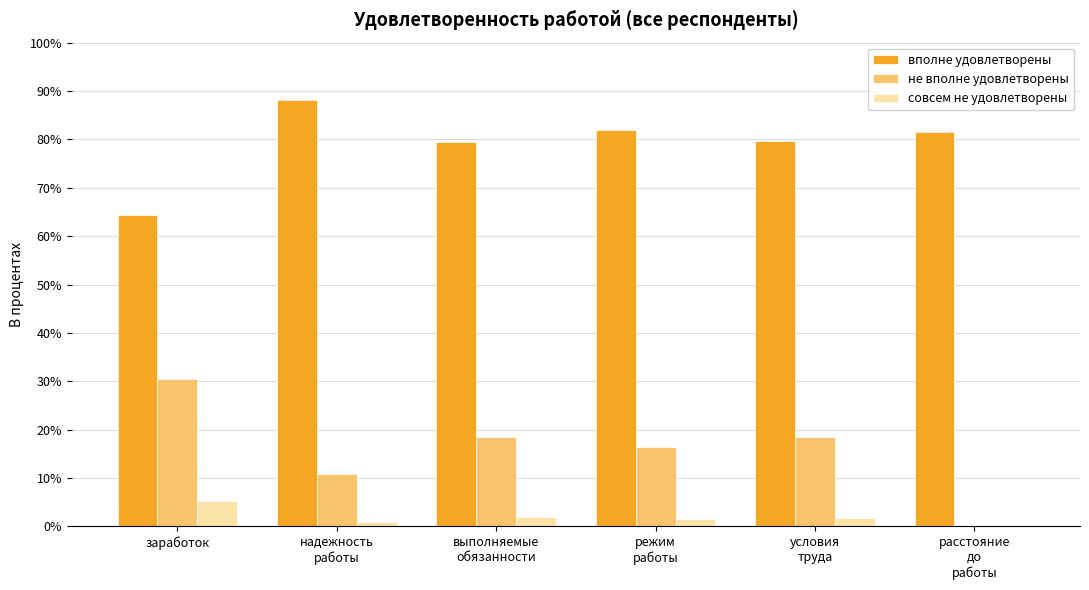

What is the sum of all не вполне удовлетворены values?

94.8